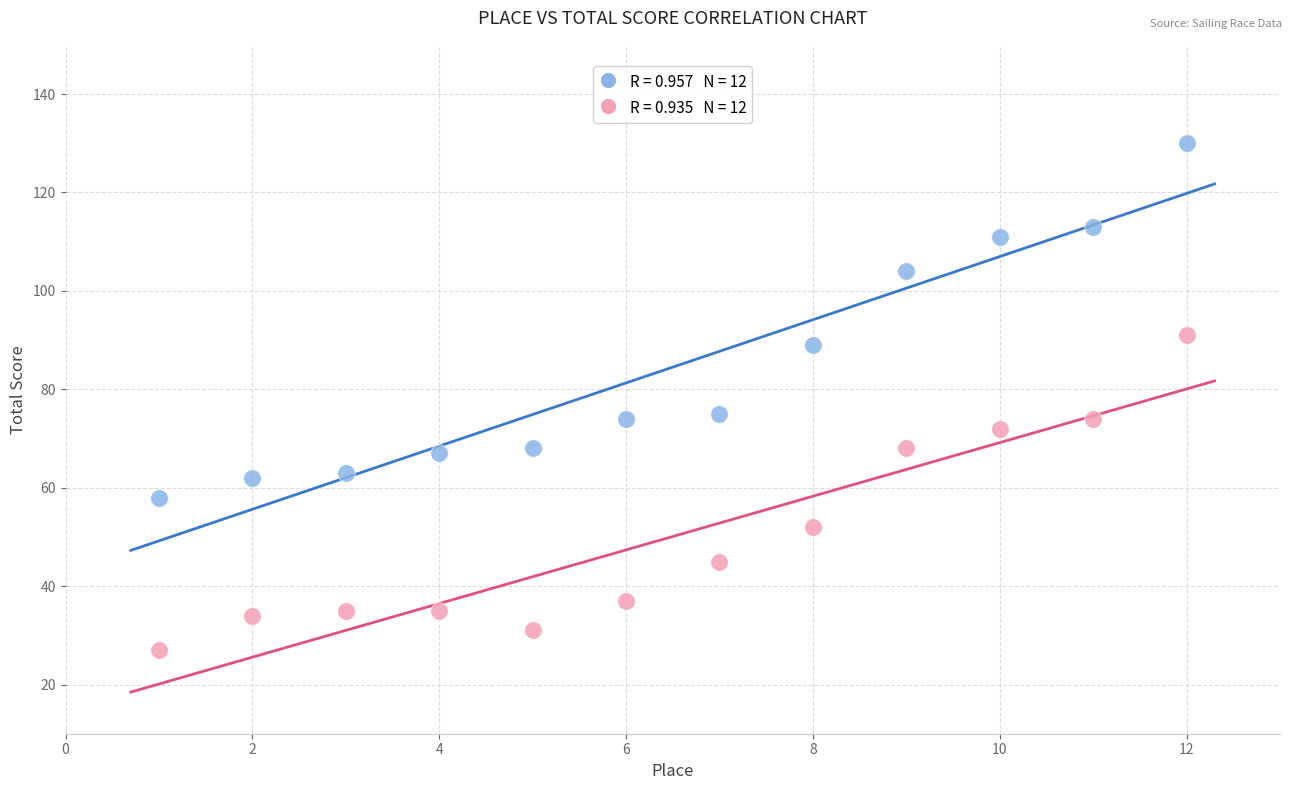

Across all data points, what is the range of X values (max minus min)?

11